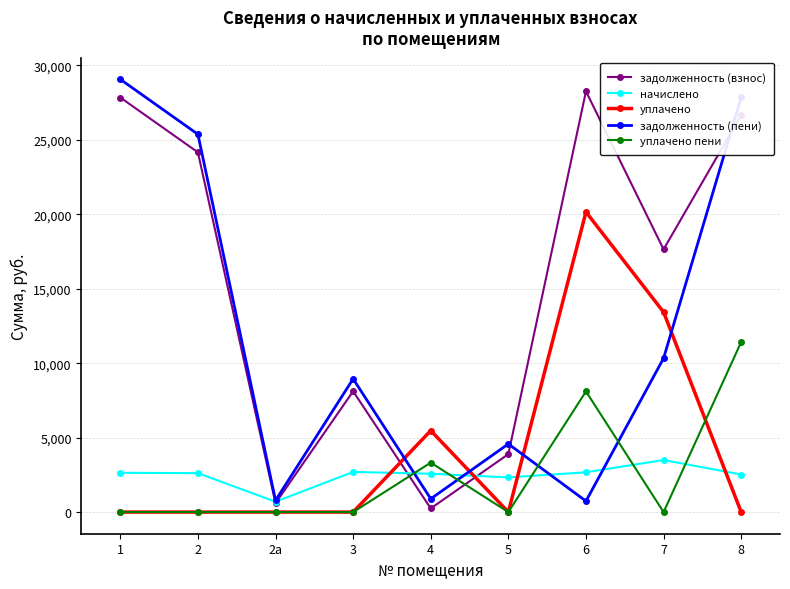

True or false: уплачено and начислено cross at least once.

True